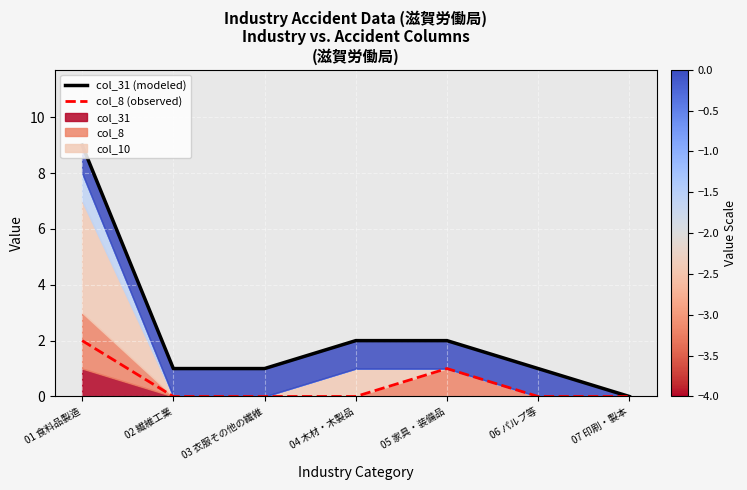

What is the total value across all series at 03 衣服その他の繊維?

1